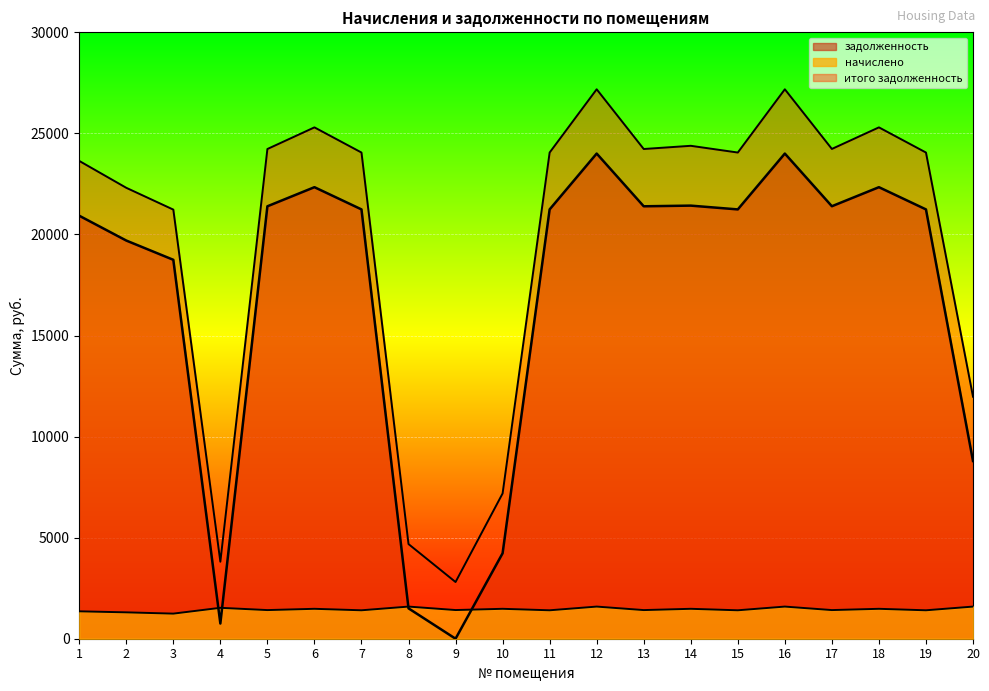

Reading left to right, transcribe all the data shown in this chart.

задолженность: 20927.4	19699.0	18746.4	751.4	21394.0	22339.2	21239.8	1503.2	0.0	4227.8	21239.8	24003.1	21394.0	21427.0	21239.8	24003.1	21396.6	22339.2	21239.8	8793.4
начислено: 1355.7	1304.8	1241.7	1529.2	1416.9	1479.7	1406.9	1589.9	1418.6	1479.7	1406.9	1589.9	1416.9	1479.9	1406.9	1589.9	1417.3	1479.7	1406.9	1589.9
итого задолженность: 23638.8	22308.7	21229.9	3809.8	24227.8	25298.6	24053.6	4683.0	2804.9	7187.1	24053.6	27182.9	24227.8	24386.7	24053.6	27182.9	24231.1	25298.6	24053.6	11973.2